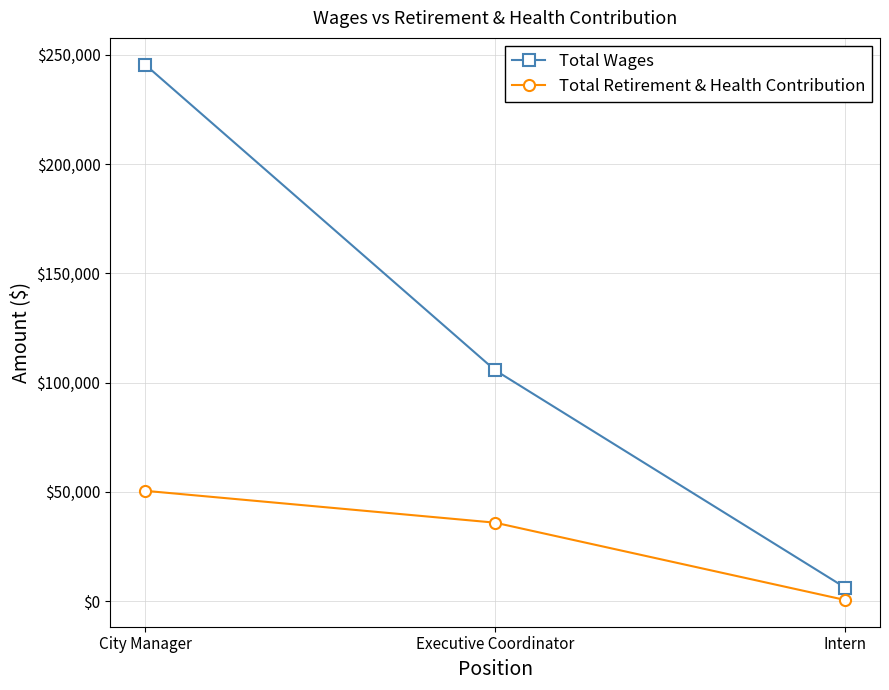

What is the maximum value for Total Retirement & Health Contribution?

50445